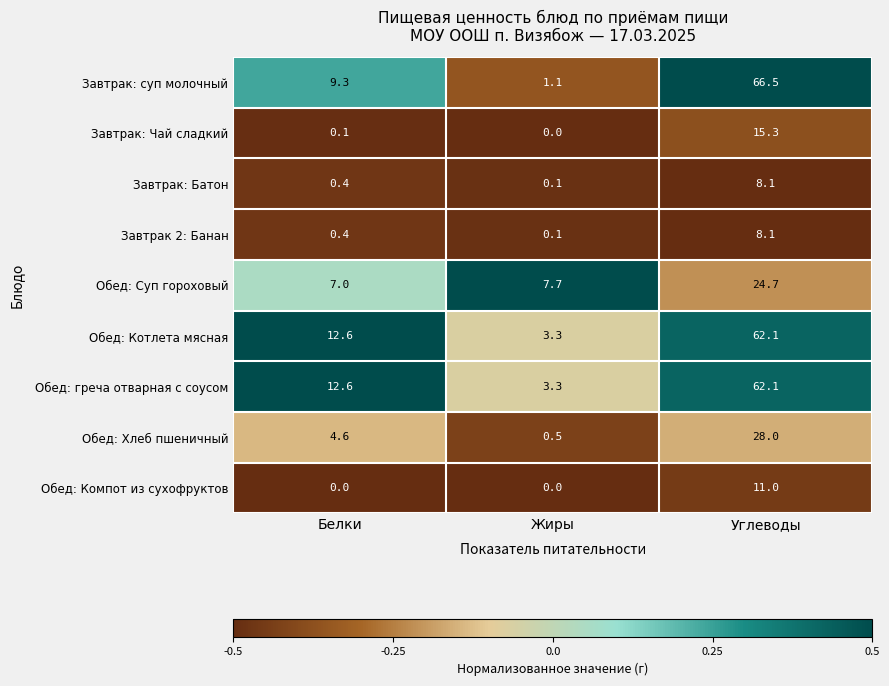

What is the average value of the Завтрак: Чай сладкий series?

5.1